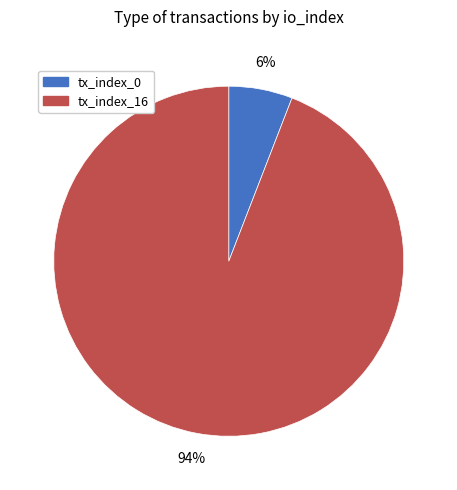

To the nearest percent, what is the average slice percentage?

50%